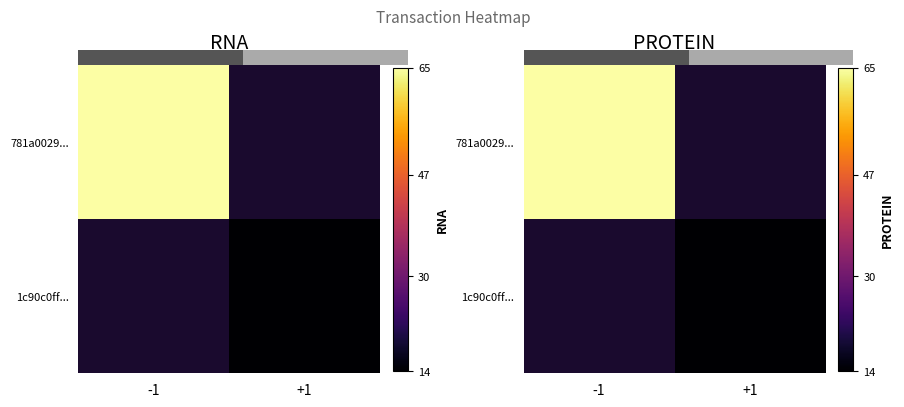

Is the value of 1c90c0ff... at +1 greater than the value of 781a0029... at +1?

No